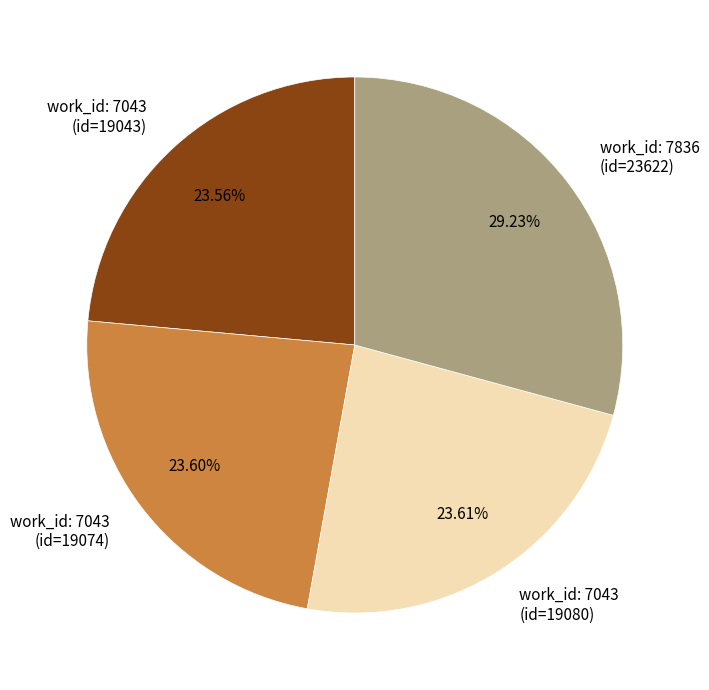

Is the sum of work_id: 7836 (id=23622) and work_id: 7043 (id=19080) greater than half?

Yes